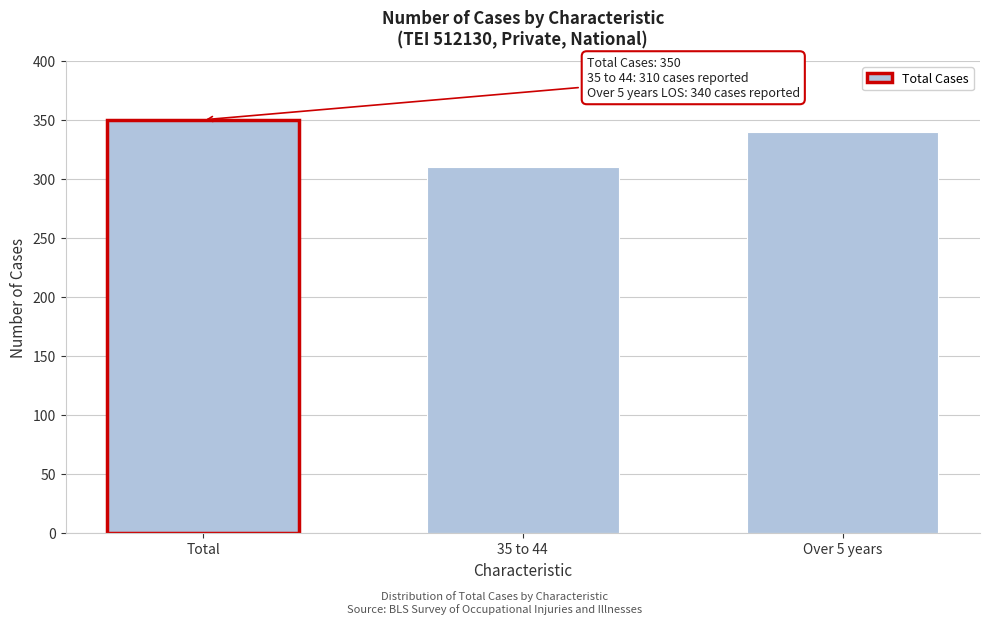

Reading left to right, transcribe all the data shown in this chart.

350	310	340